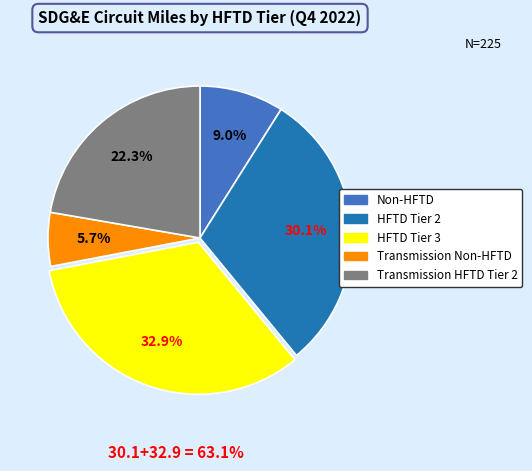

What percentage is NOT represented by Transmission Non-HFTD?

94.3%